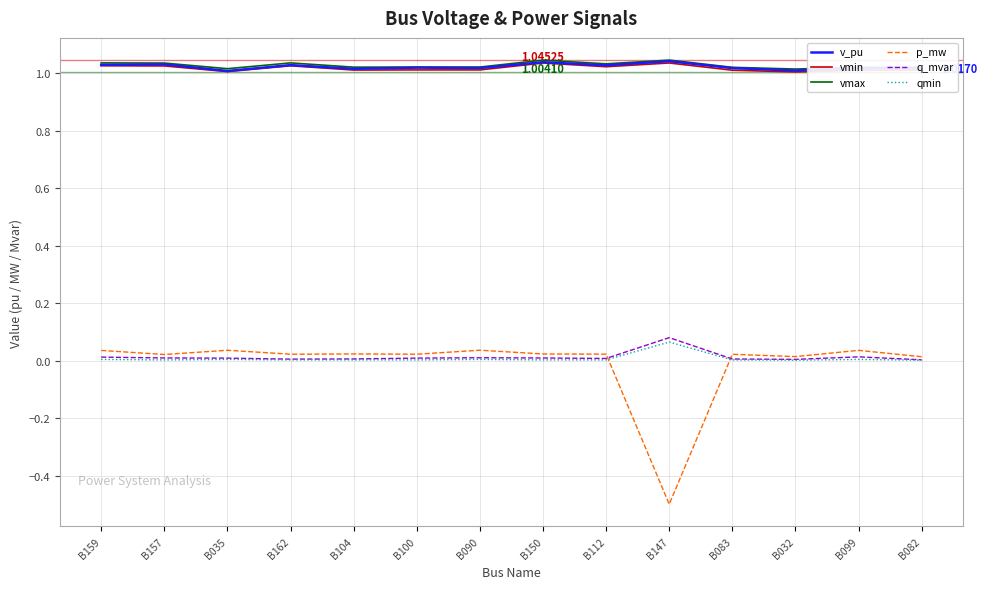

What is the total value across all series at B035?

3.1